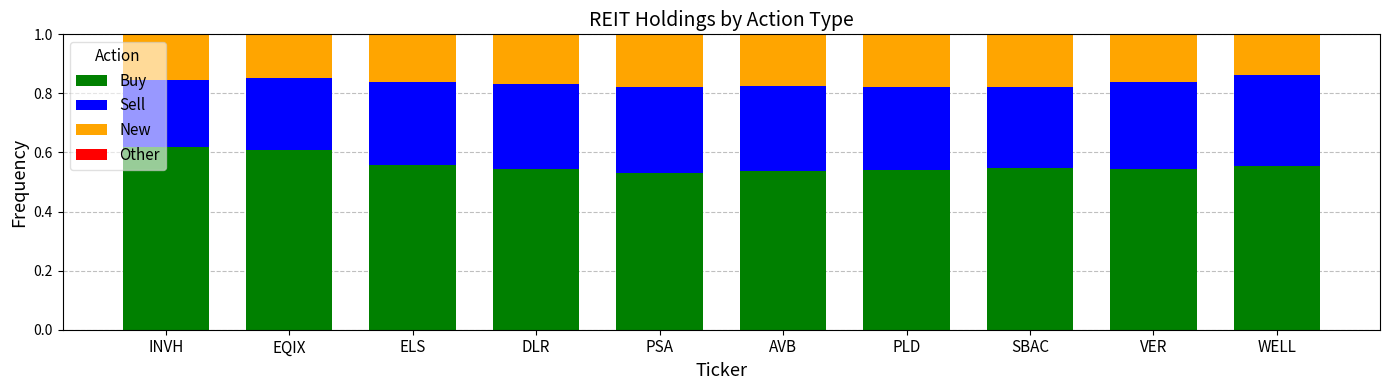

True or false: Buy has a value of 0.6 at ELS.

True